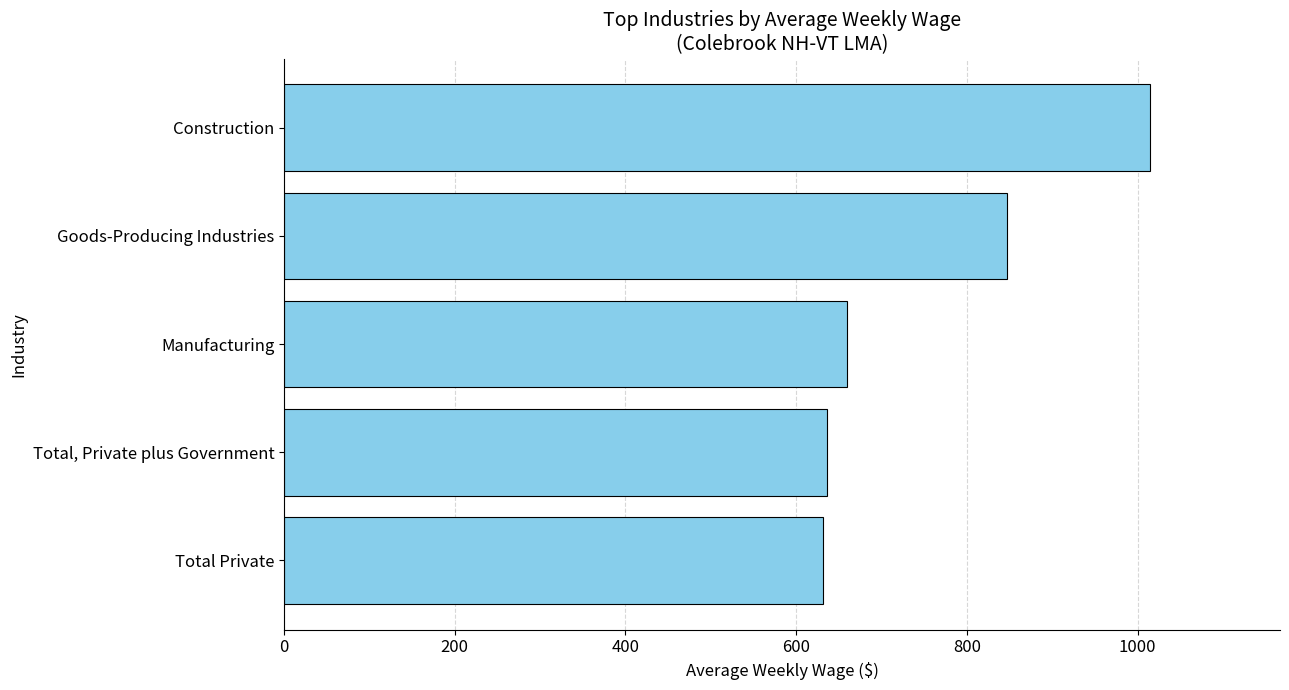

Rank the categories by value from highest to lowest.

Construction, Goods-Producing Industries, Manufacturing, Total, Private plus Government, Total Private